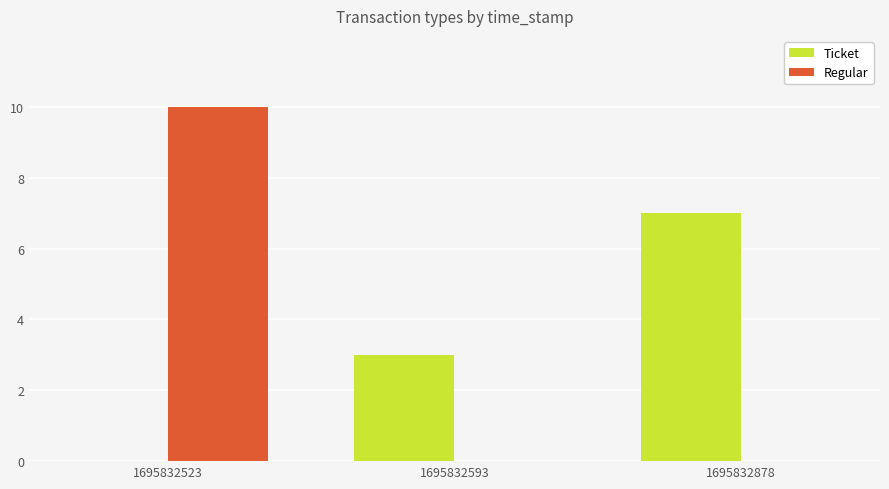

How many Ticket values are between 0 and 7?

3